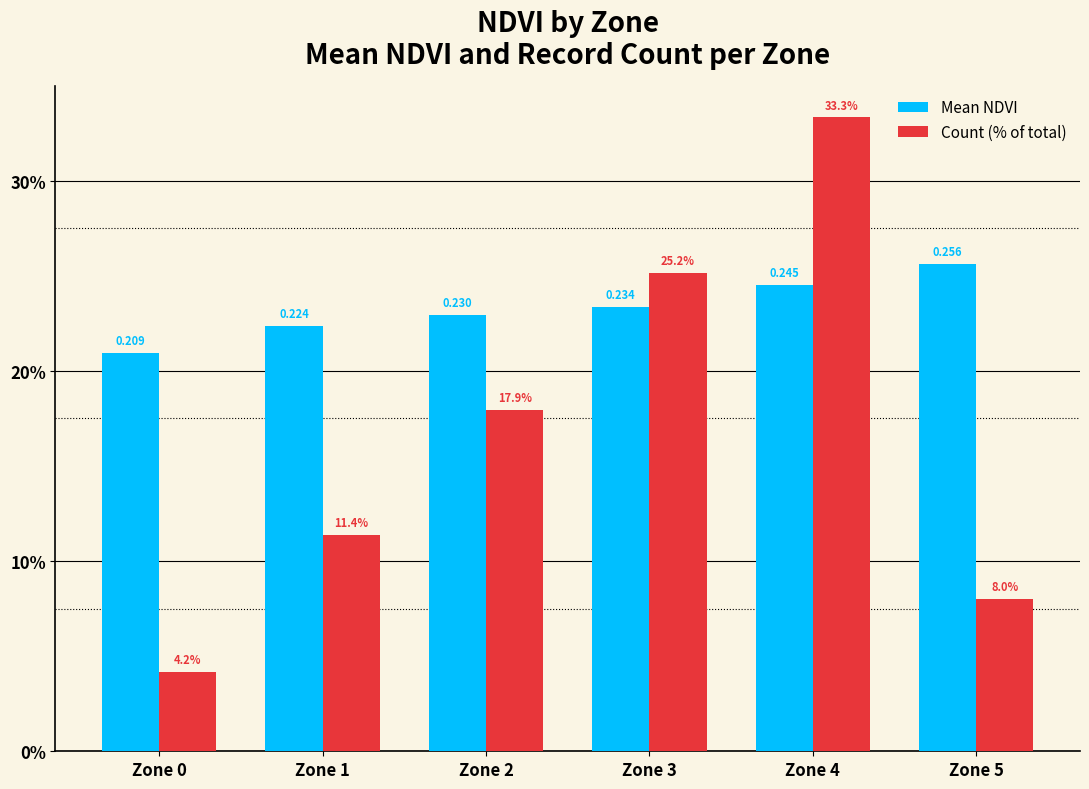

Reading left to right, list all the values displayed in this chart.

Mean NDVI: 0.2	0.2	0.2	0.2	0.2	0.3
Count (% of total): 0.0	0.1	0.2	0.3	0.3	0.1